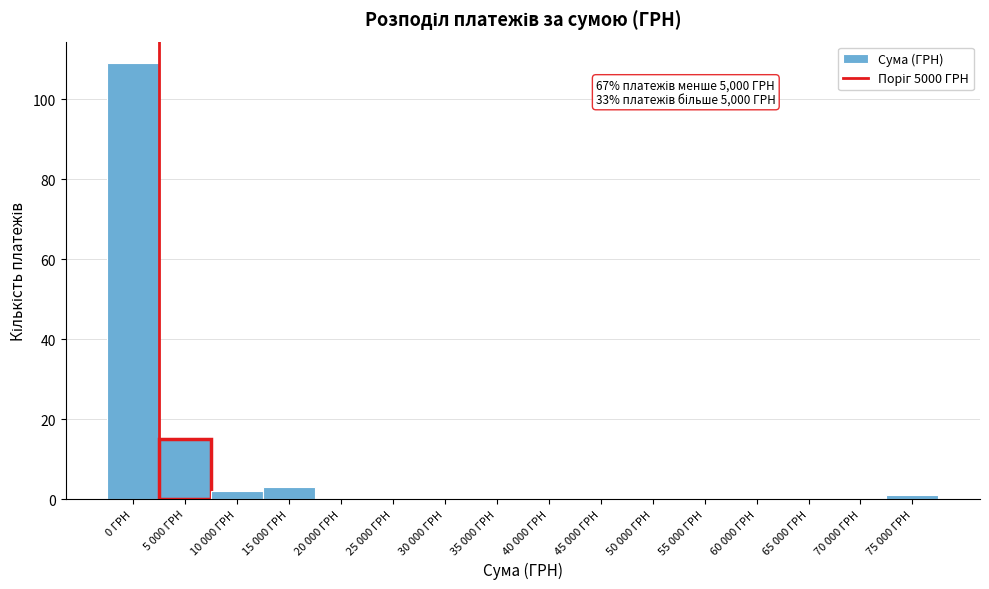

Reading left to right, what are all the values shown in this chart?

0 ГРН=109	5 000 ГРН=15	10 000 ГРН=2	15 000 ГРН=3	20 000 ГРН=0	25 000 ГРН=0	30 000 ГРН=0	35 000 ГРН=0	40 000 ГРН=0	45 000 ГРН=0	50 000 ГРН=0	55 000 ГРН=0	60 000 ГРН=0	65 000 ГРН=0	70 000 ГРН=0	75 000 ГРН=1